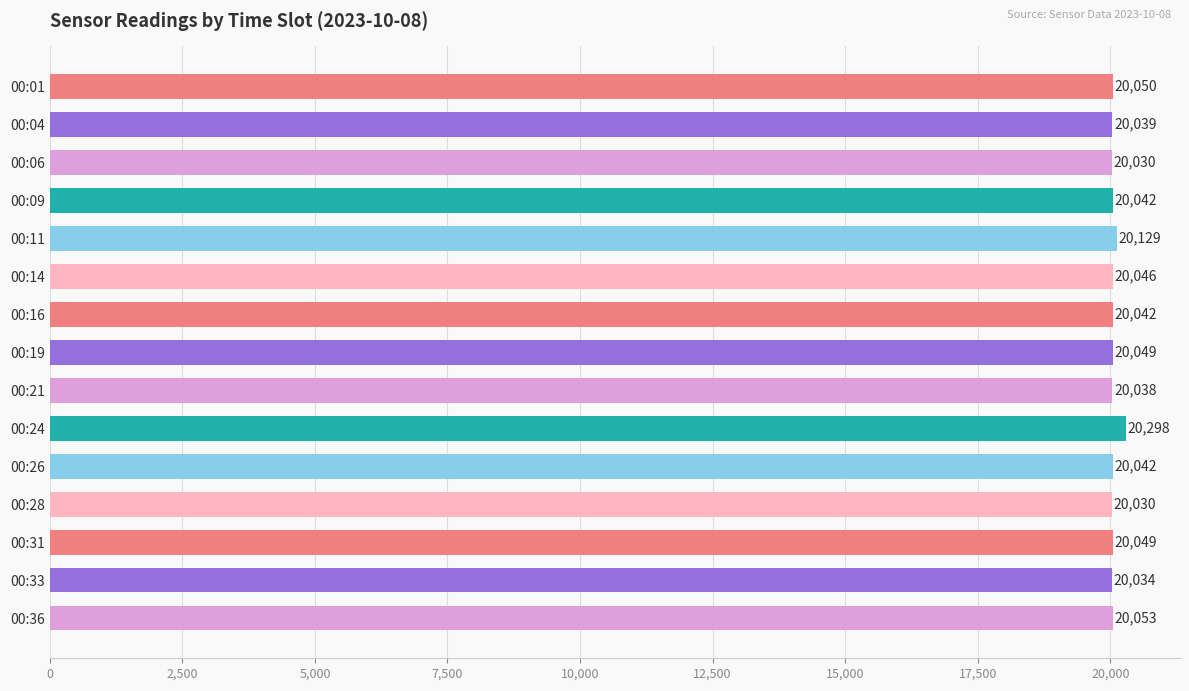

What is the sum of the values at 00:16 and 00:36?

40095